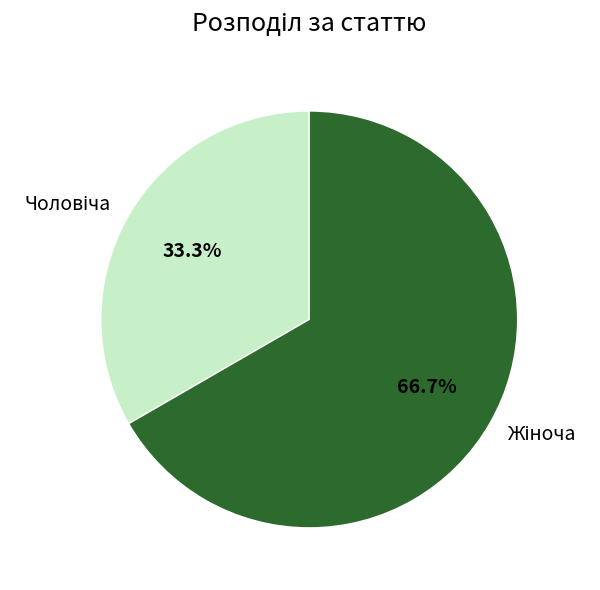

Is there a majority slice in this chart?

Yes